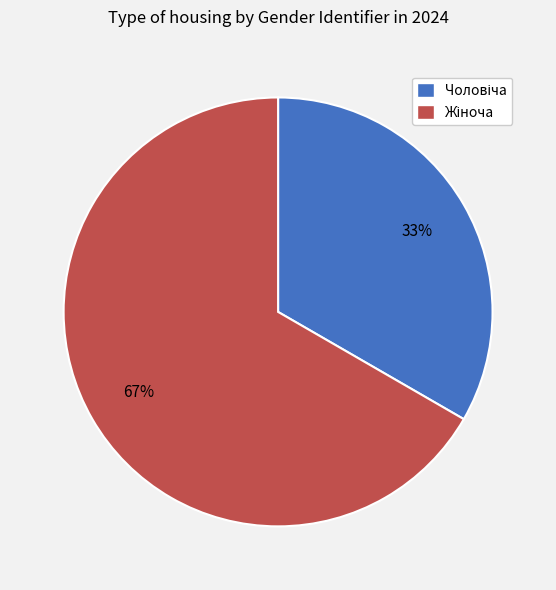

How many segments does this pie chart have?

2